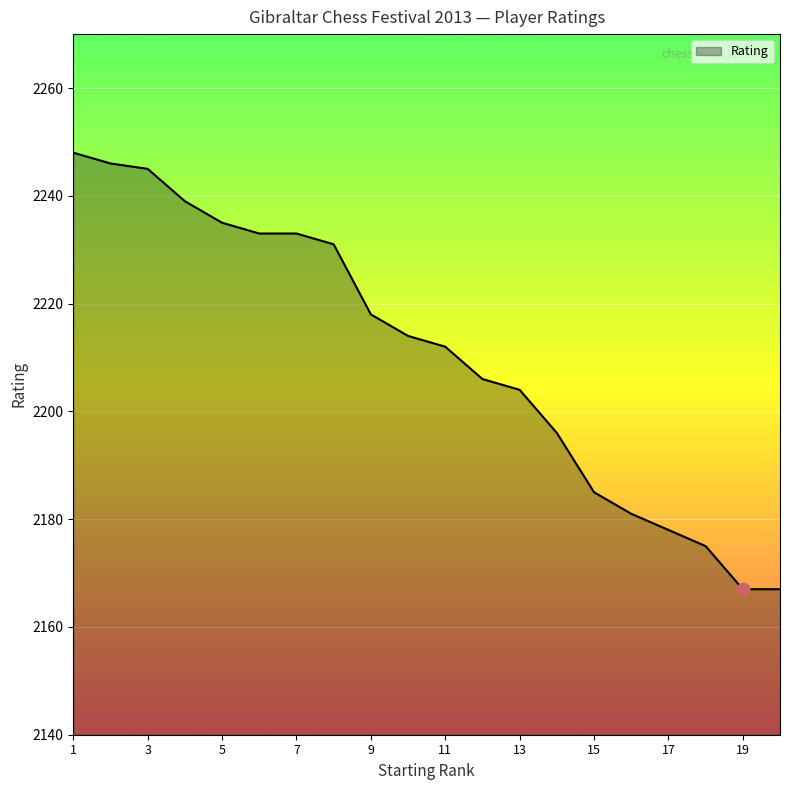

What is the difference between the maximum and minimum values?

81